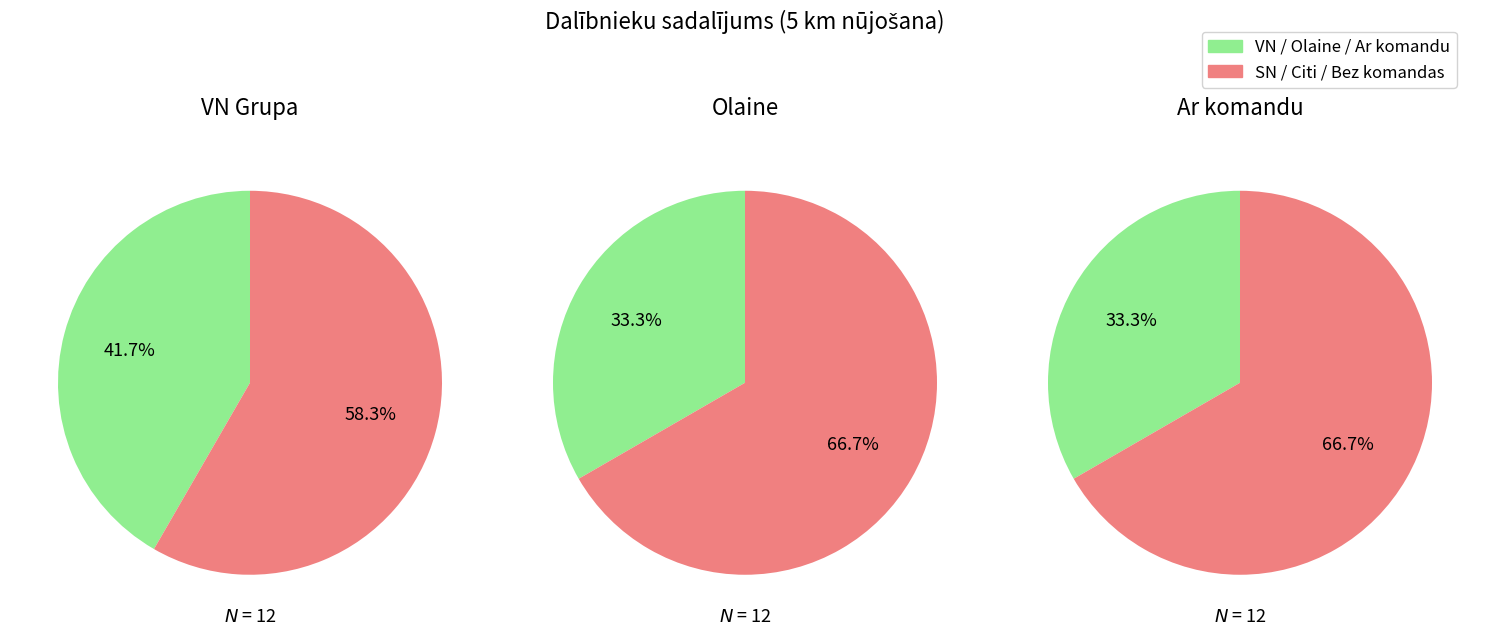

To the nearest percent, what is the average slice percentage?

50%